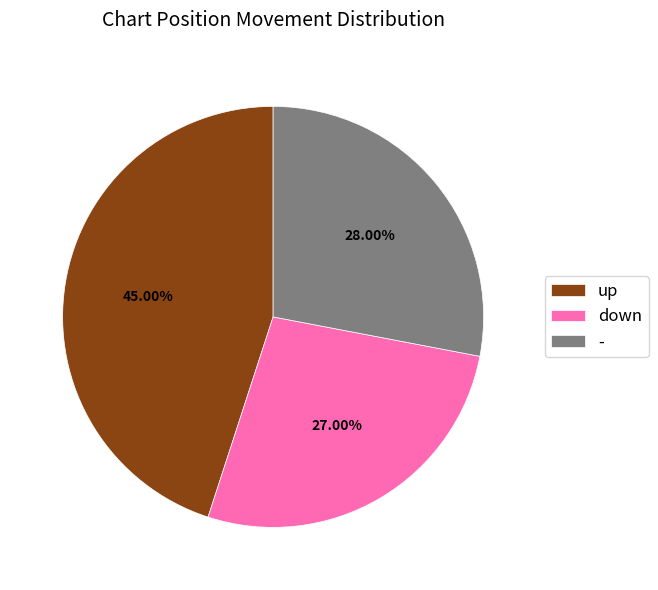

Which slice is the largest?

up